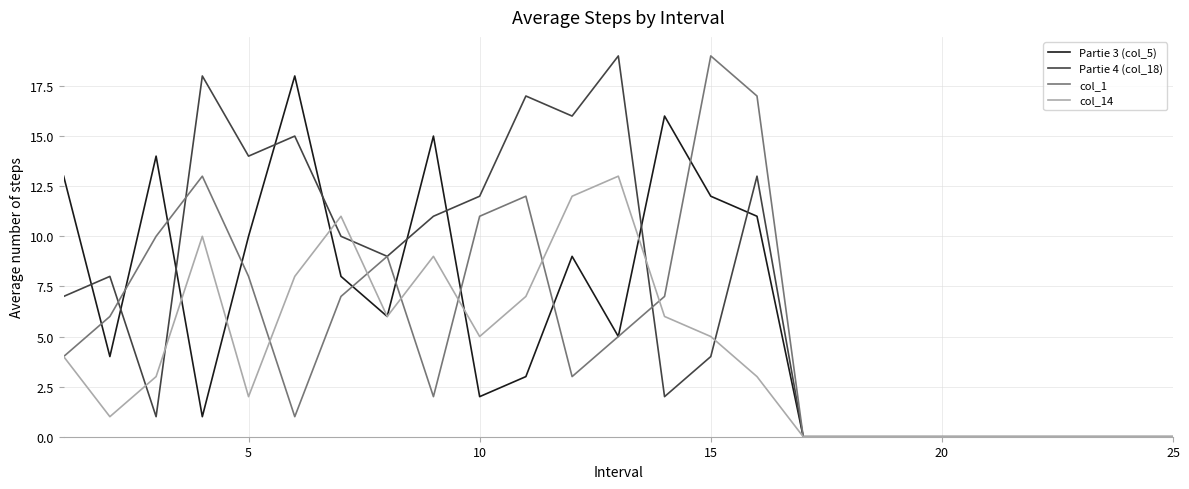

What is the average value of the col_14 series?

4